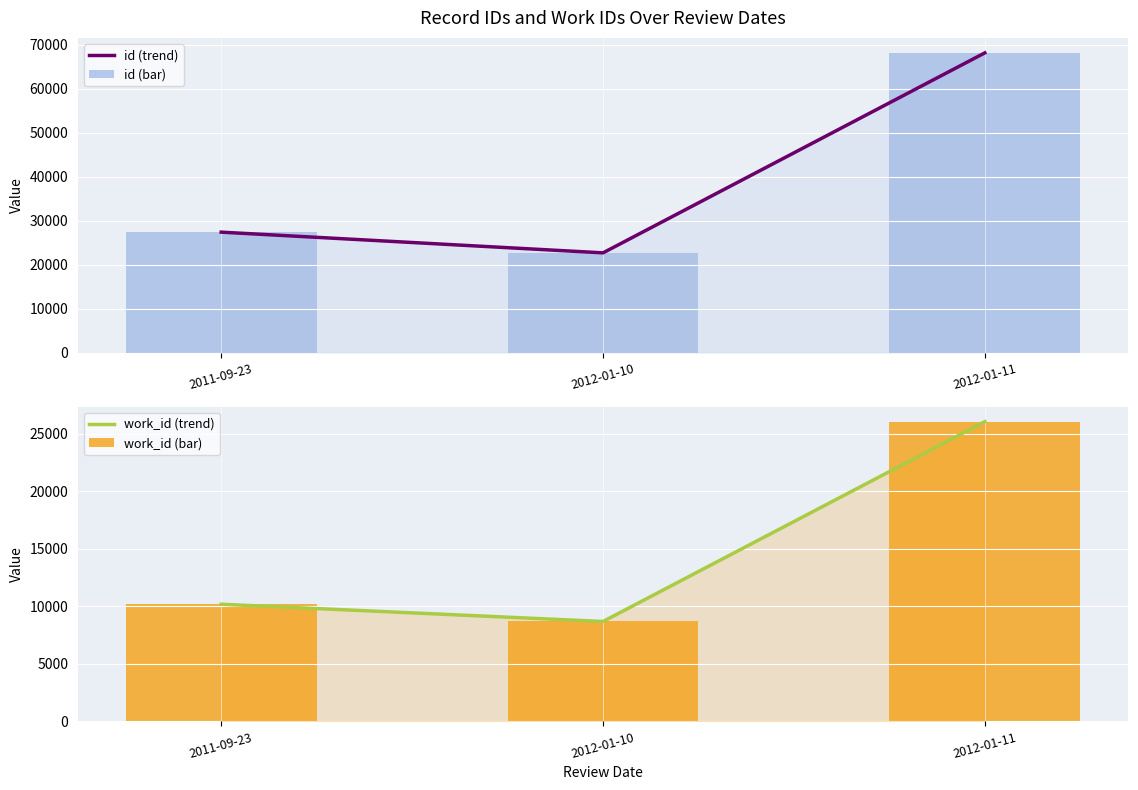

What is the average value of the work_id (bar) series?

14963